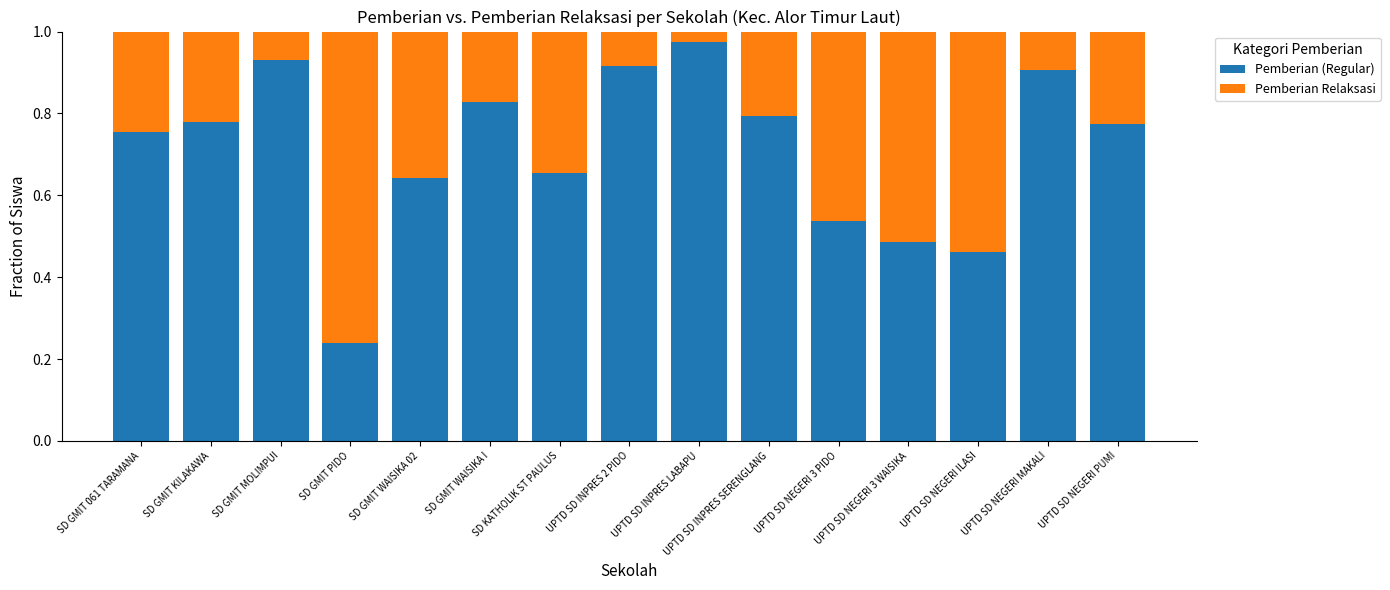

True or false: Pemberian (Regular) has a value of 1.6 at UPTD SD INPRES 2 PIDO.

False